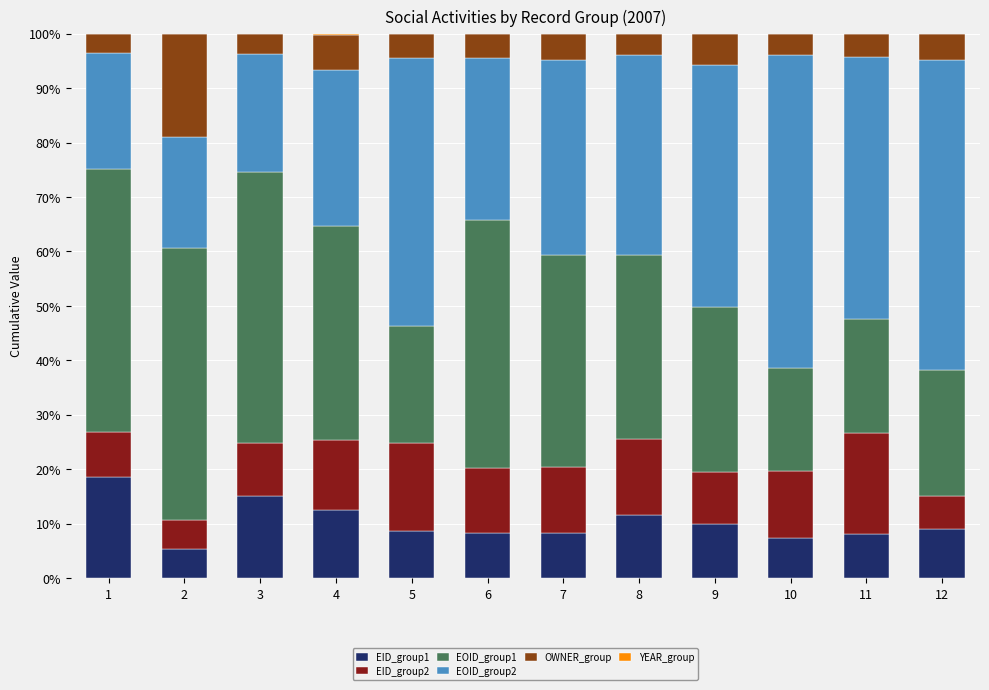

The value of EID_group1 at 9 is 10.0. True or false?

True